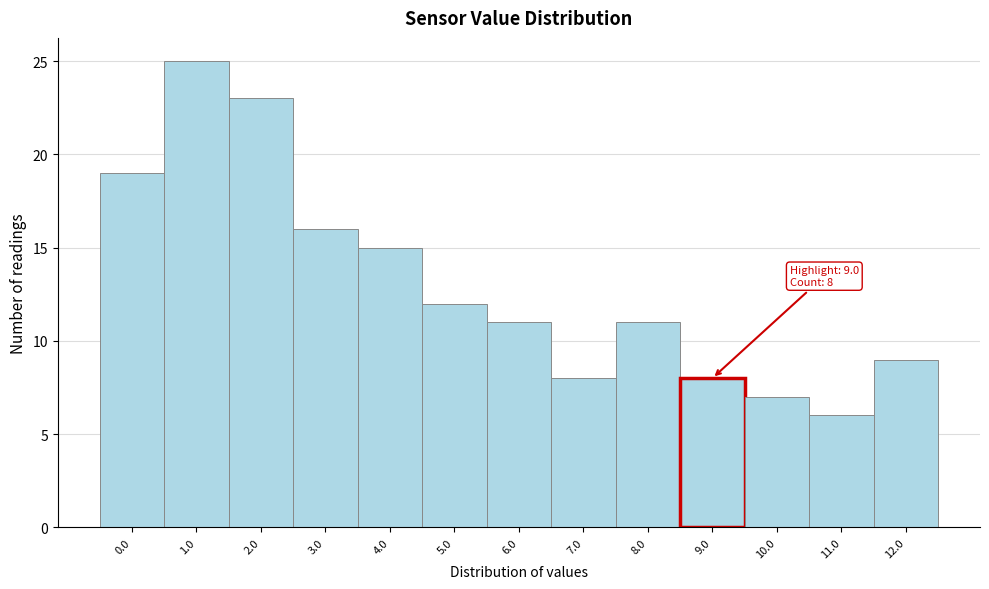

Reading right to left, what are all the values shown in this chart?

12.0=9	11.0=6	10.0=7	9.0=8	8.0=11	7.0=8	6.0=11	5.0=12	4.0=15	3.0=16	2.0=23	1.0=25	0.0=19